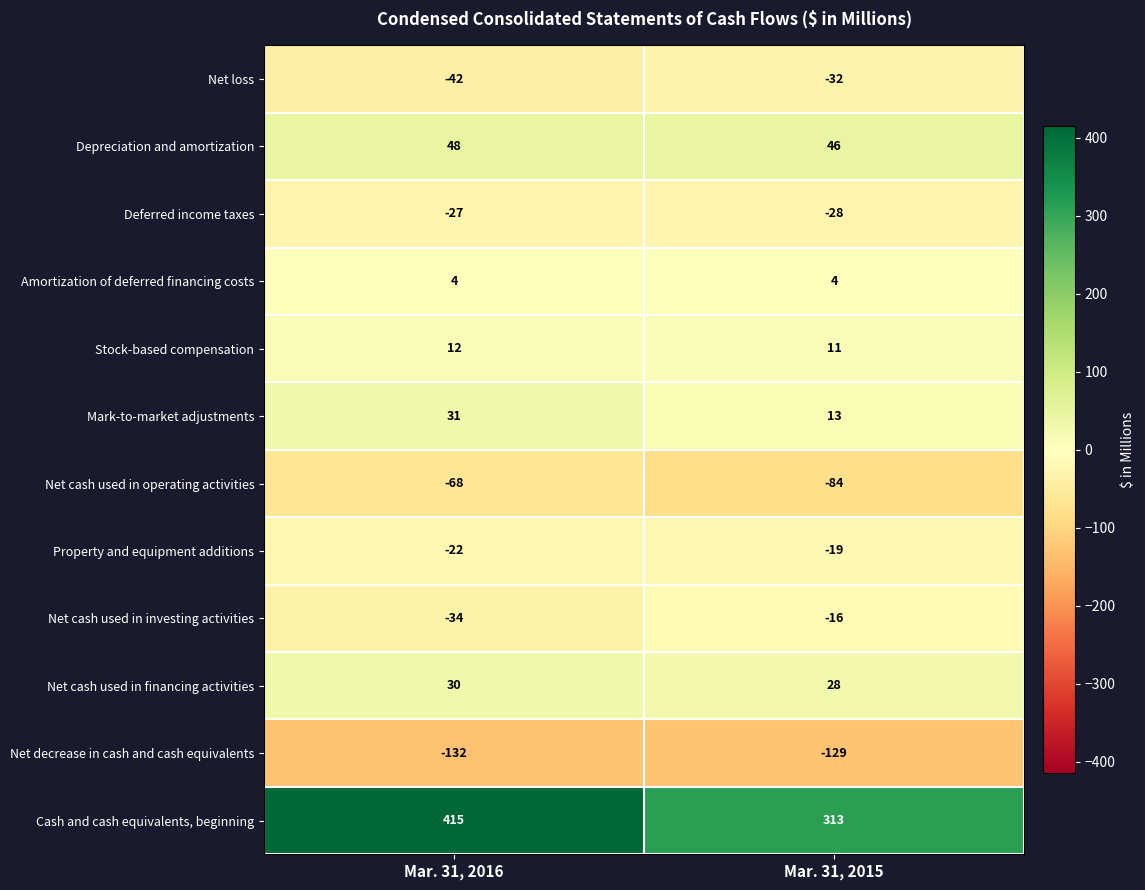

At which category does the chart reach its minimum across all series?

Mar. 31, 2016